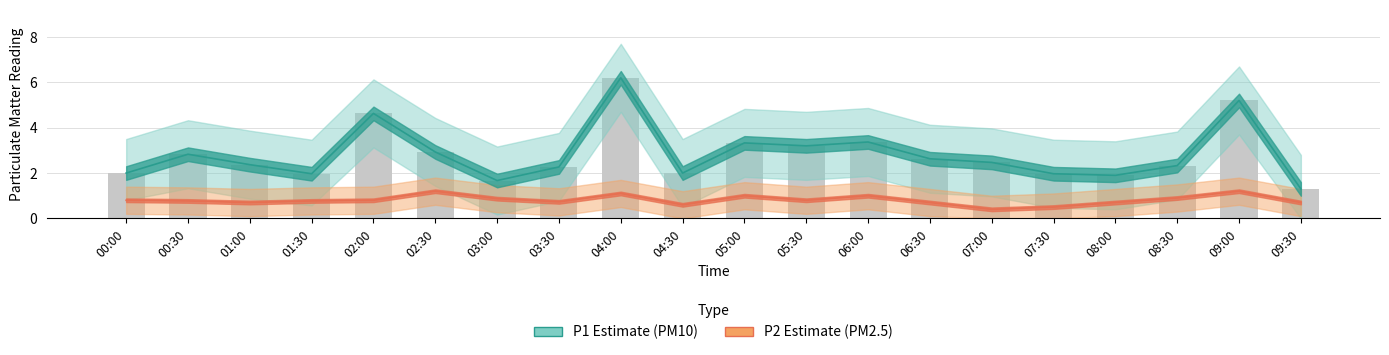

What is the difference between the maximum and minimum values in the P2 (PM2.5) series?

0.8